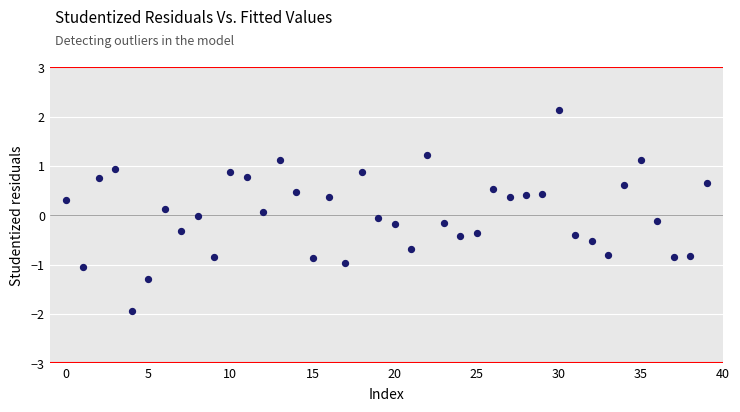

What is the range of Y values (max minus min)?

4.1